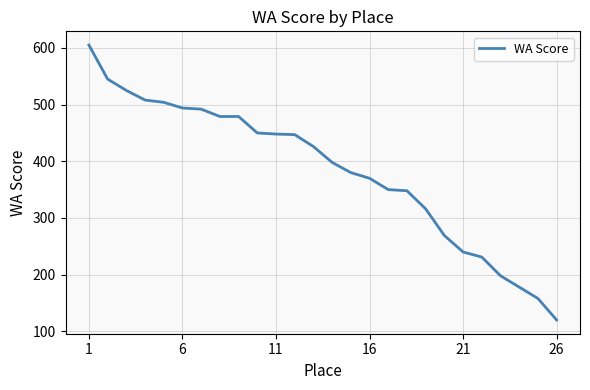

What is the difference between the maximum and minimum values?

485